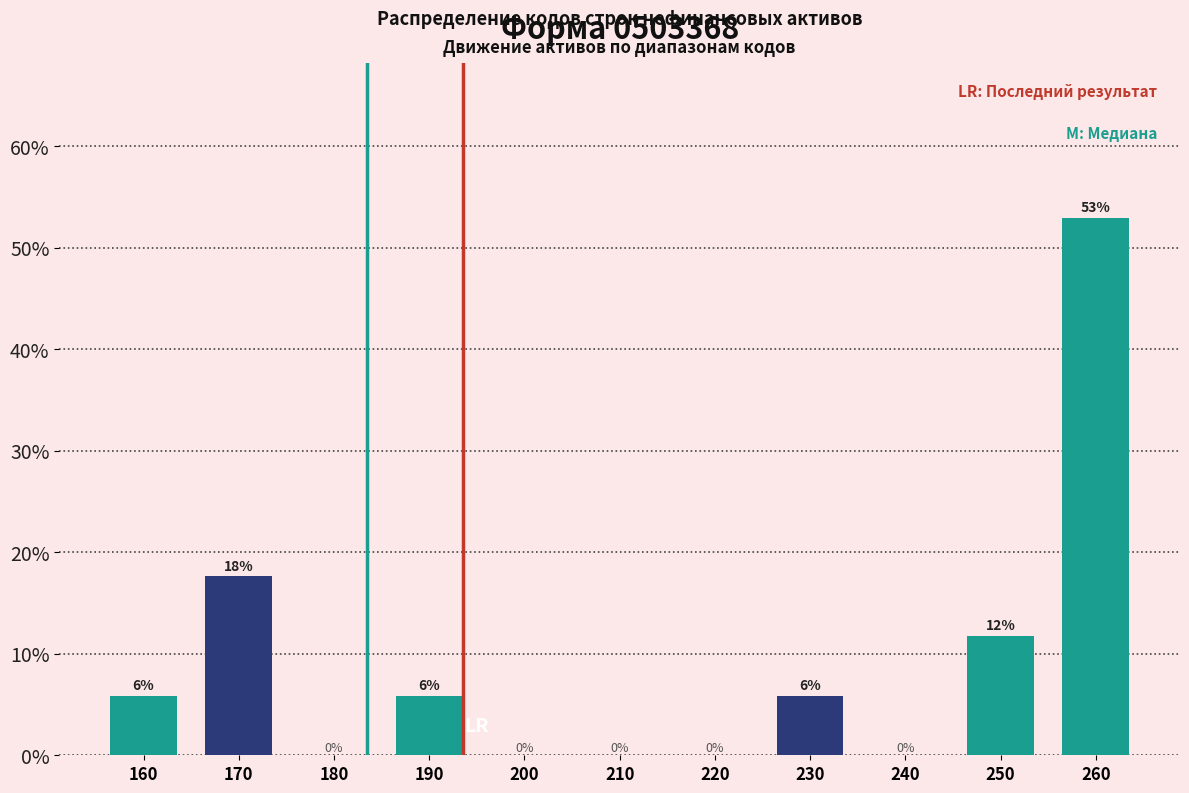

What is the maximum value shown in the chart?

52.9